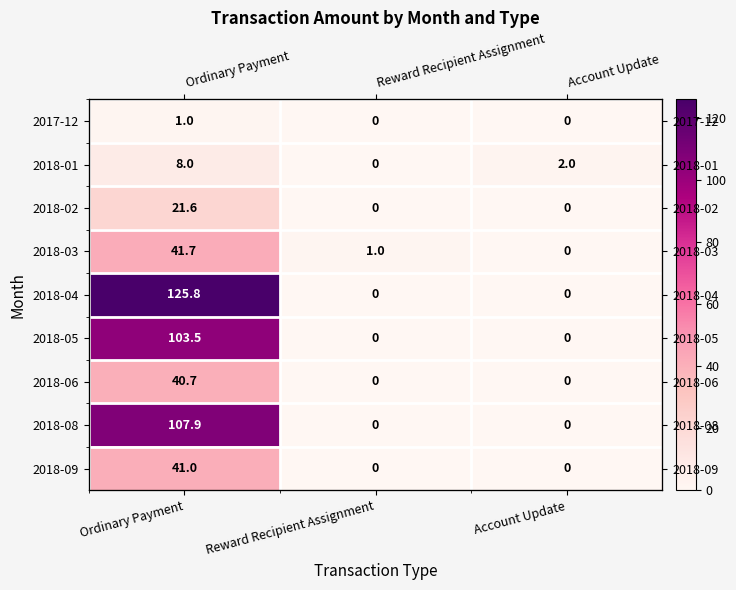

What is the average value of the 2018-04 series?

41.9